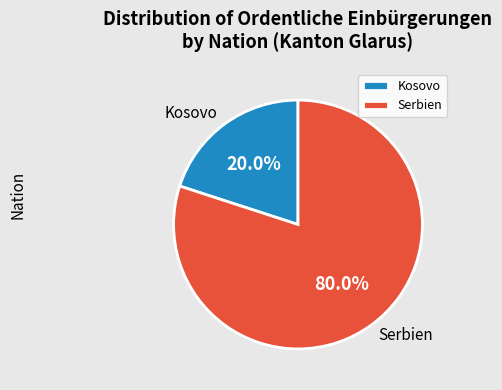

What is the total percentage of Kosovo and Serbien?

100.0%